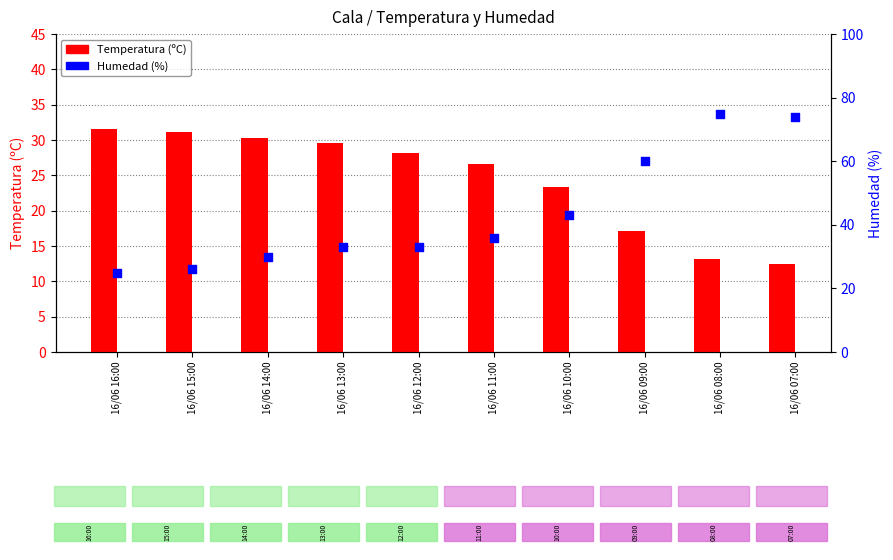

At how many categories does at least one series exceed 53?

3